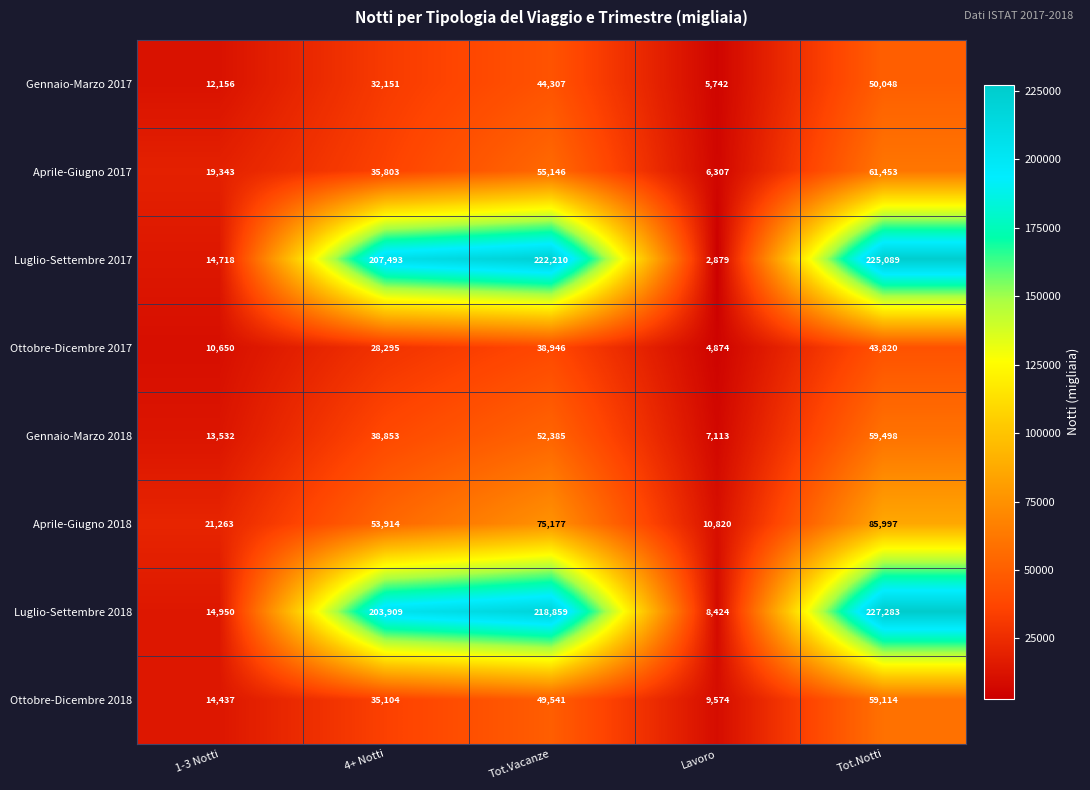

True or false: Luglio-Settembre 2018 has a value of 14950 at 1-3 Notti.

True